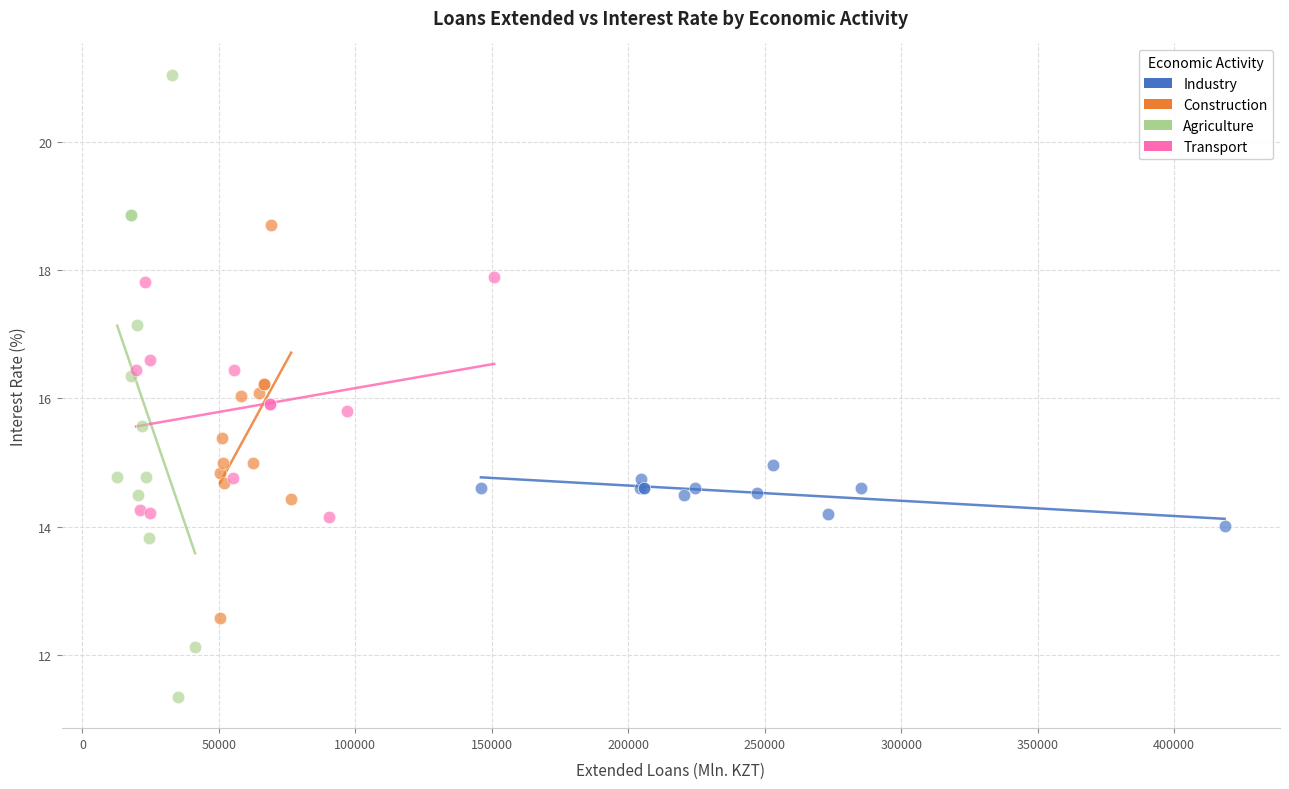

Which series reaches the maximum Y coordinate?

Agriculture